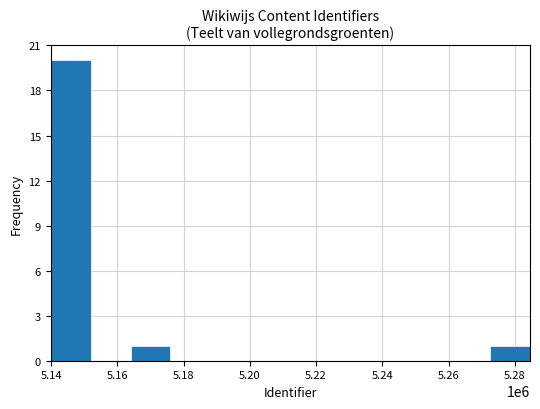

Reading left to right, transcribe all the data shown in this chart.

20	0	1	0	0	0	0	0	0	0	0	1